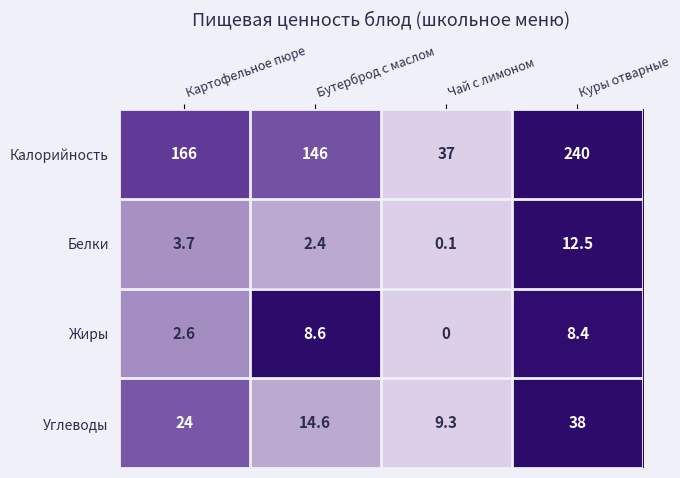

The value of Жиры at Картофельное пюре is 4.4. True or false?

False